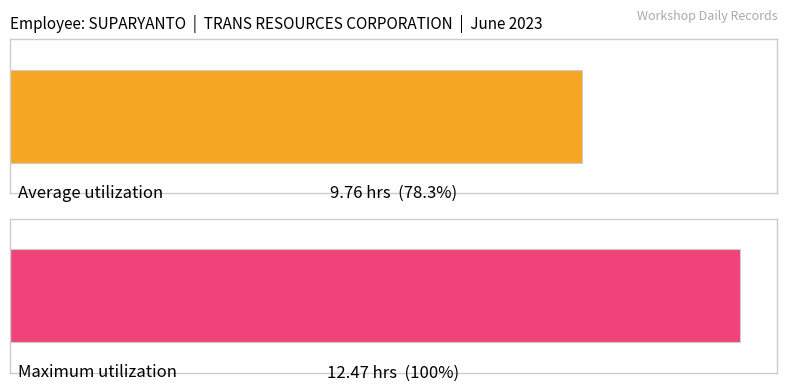

What is the average value?

9.8